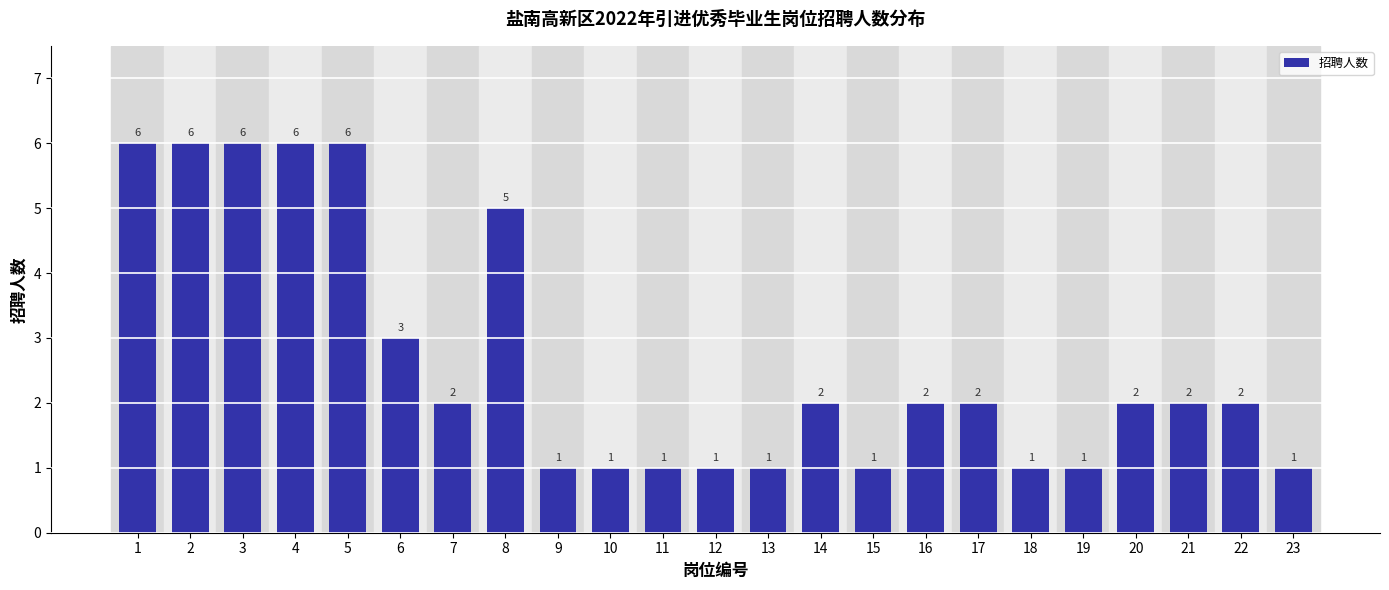

Reading left to right, list all the values displayed in this chart.

1=6	2=6	3=6	4=6	5=6	6=3	7=2	8=5	9=1	10=1	11=1	12=1	13=1	14=2	15=1	16=2	17=2	18=1	19=1	20=2	21=2	22=2	23=1